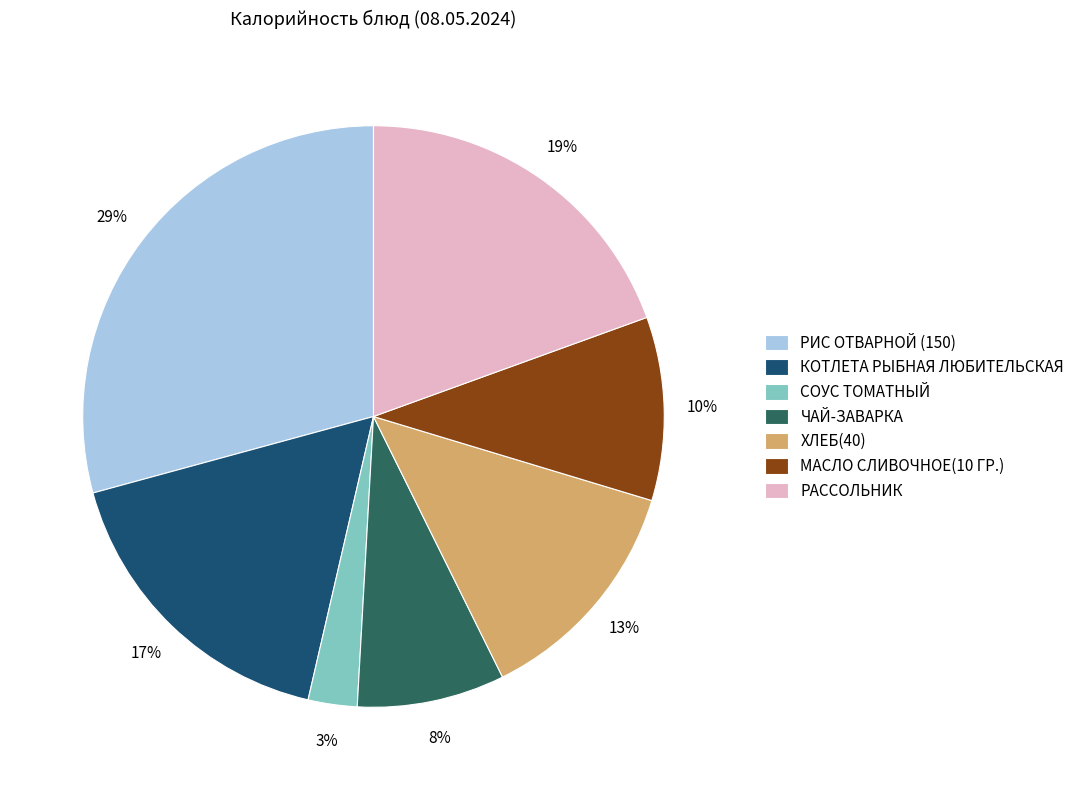

Is there any slice that represents more than half of the pie?

No